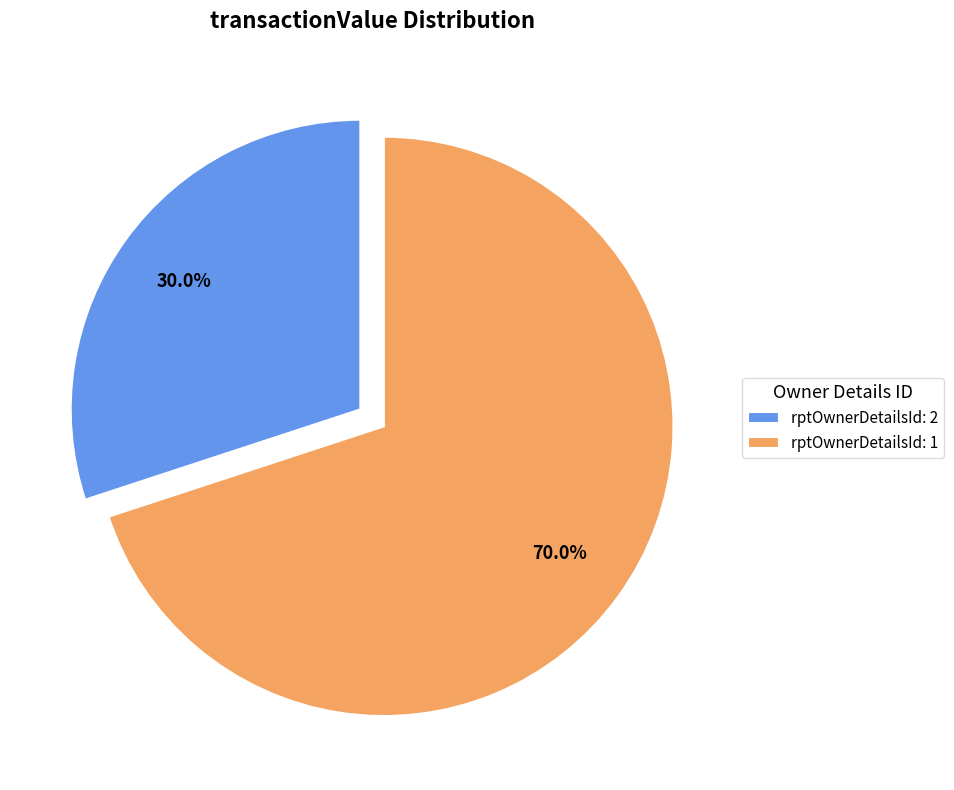

Rank the categories by value from highest to lowest.

rptOwnerDetailsId: 1, rptOwnerDetailsId: 2